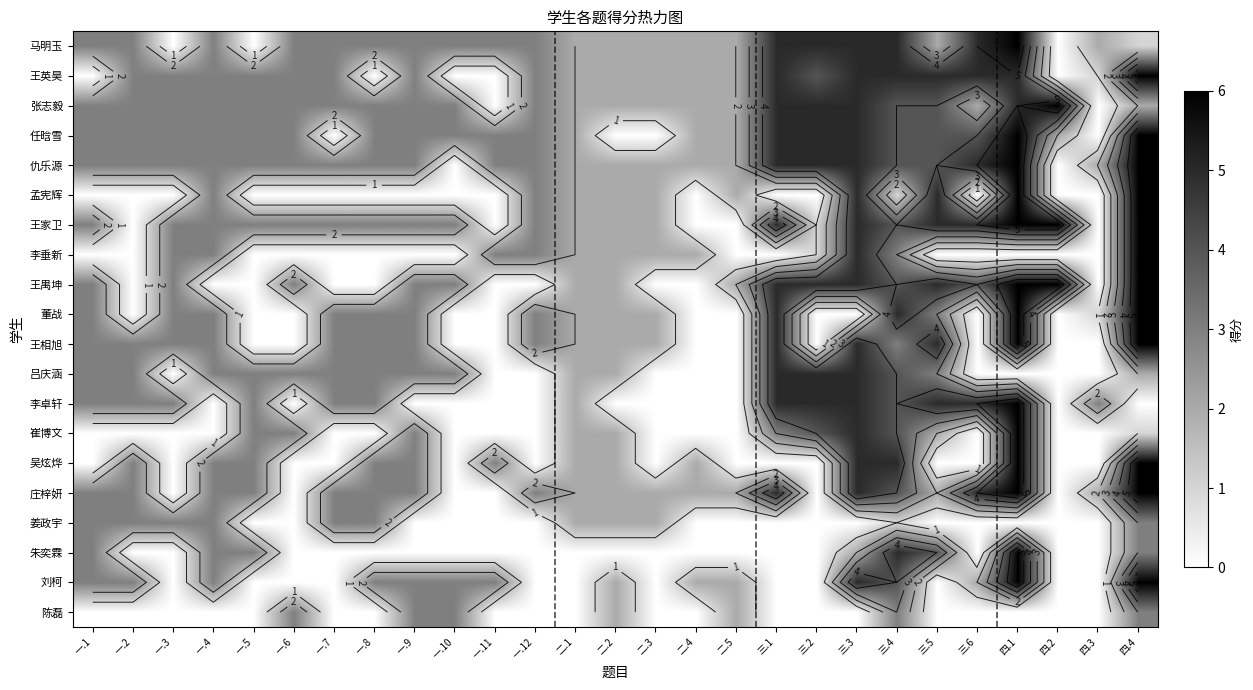

Where is 陈磊 nearest to the value 1?

一.1